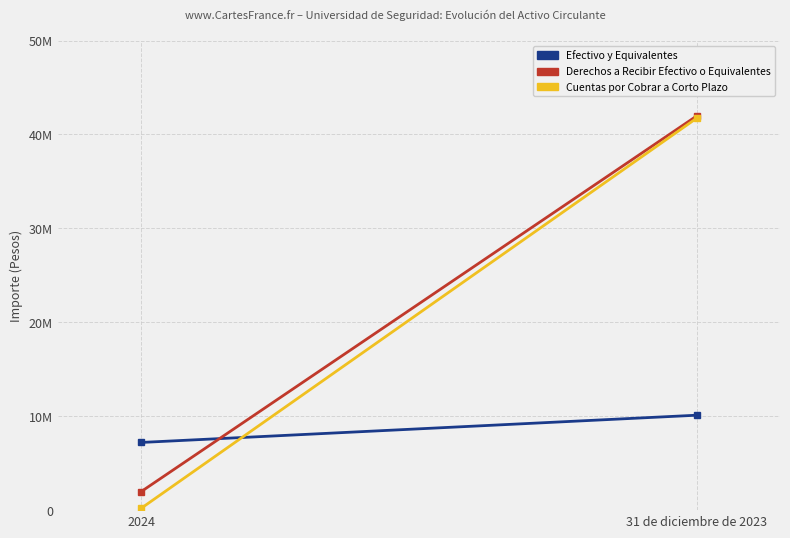

Which series has the widest spread of values?

Cuentas por Cobrar a Corto Plazo